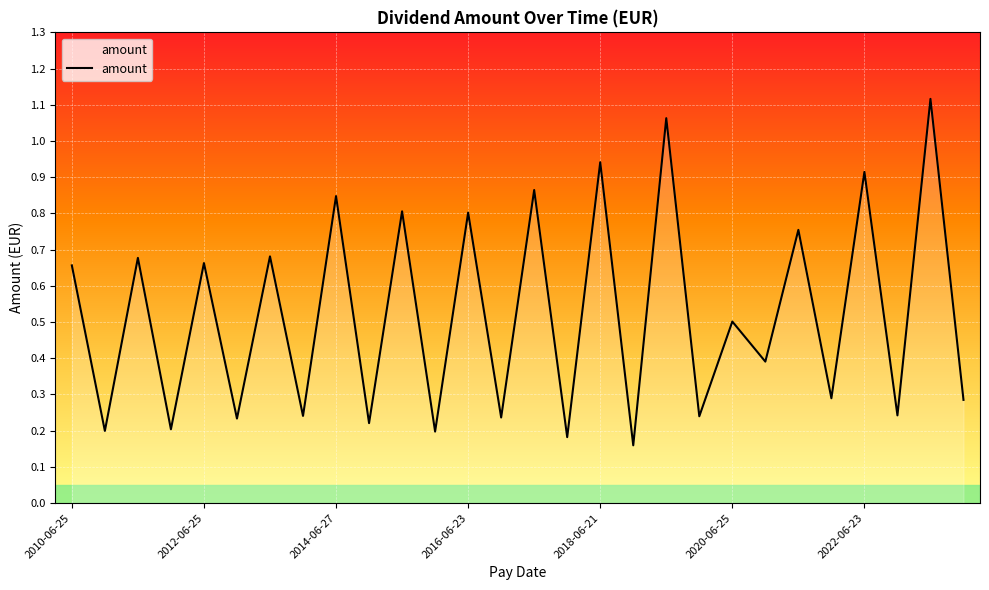

What is the difference between the maximum and minimum values?

1.0